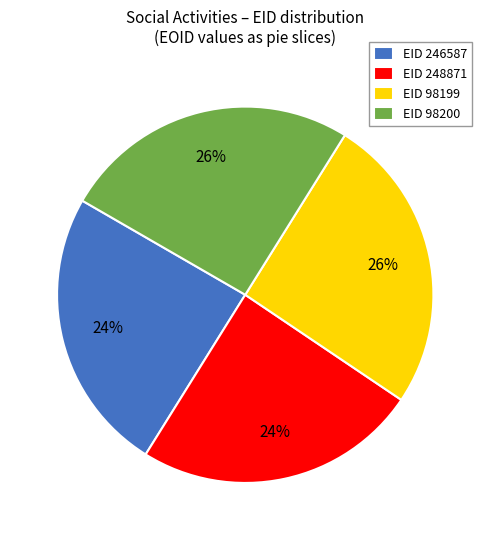

To the nearest percent, what portion does EID 248871 represent?

24%